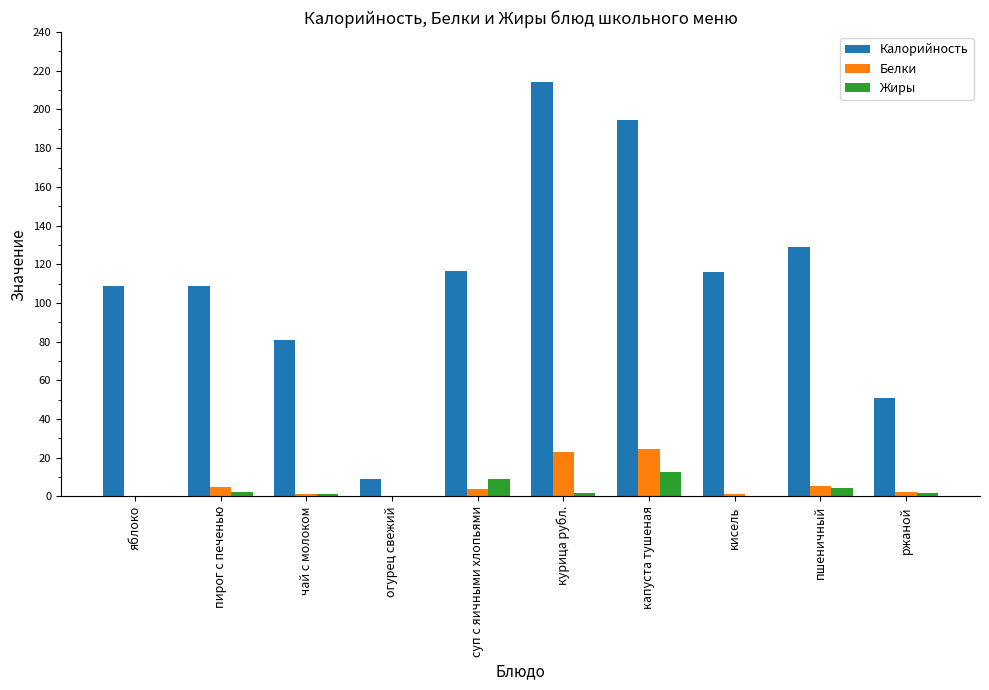

True or false: Калорийность has a value of 116.7 at суп с яичными хлопьями.

True